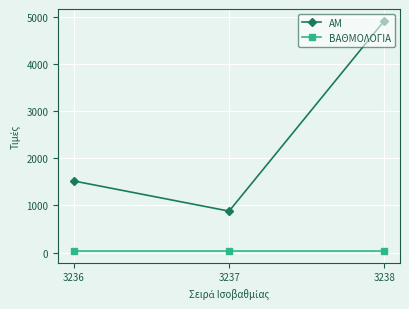

What is the value of the ΑΜ point at the 1st from the left?

1519.0